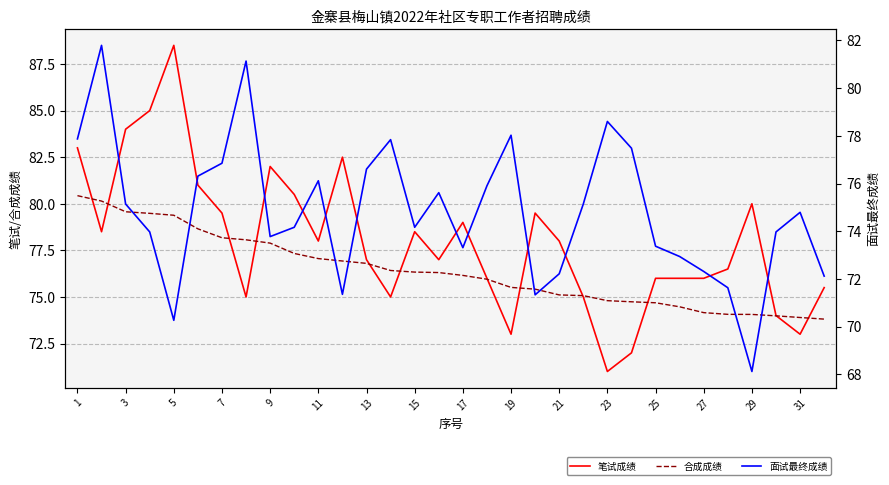

Reading left to right, what are all the values shown in this chart?

笔试成绩: 83.0	78.5	84.0	85.0	88.5	81.0	79.5	75.0	82.0	80.5	78.0	82.5	77.0	75.0	78.5	77.0	79.0	76.0	73.0	79.5	78.0	75.0	71.0	72.0	76.0	76.0	76.0	76.5	80.0	74.0	73.0	75.5
合成成绩: 80.4	80.1	79.6	79.5	79.4	78.7	78.2	78.1	77.9	77.3	77.1	76.9	76.8	76.4	76.3	76.3	76.2	76.0	75.5	75.4	75.1	75.1	74.8	74.7	74.7	74.5	74.2	74.1	74.1	74.0	73.9	73.8
面试最终成绩: 77.9	81.8	75.1	74.0	70.3	76.3	76.9	81.1	73.8	74.2	76.1	71.4	76.6	77.8	74.2	75.6	73.3	75.9	78.0	71.3	72.2	75.1	78.6	77.5	73.4	72.9	72.3	71.6	68.1	74.0	74.8	72.1